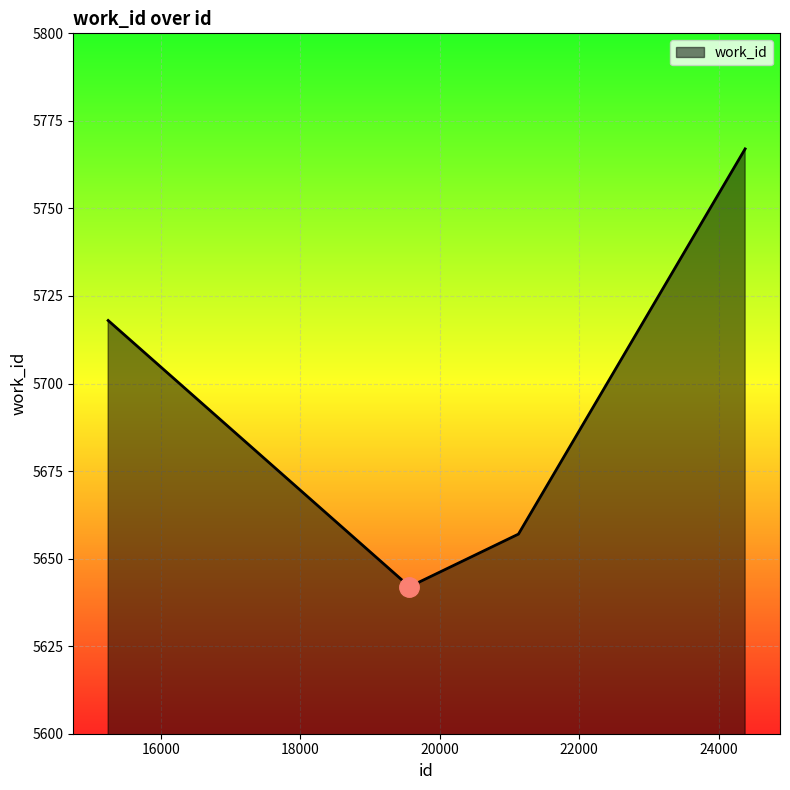

What is the sum of all values?

28426